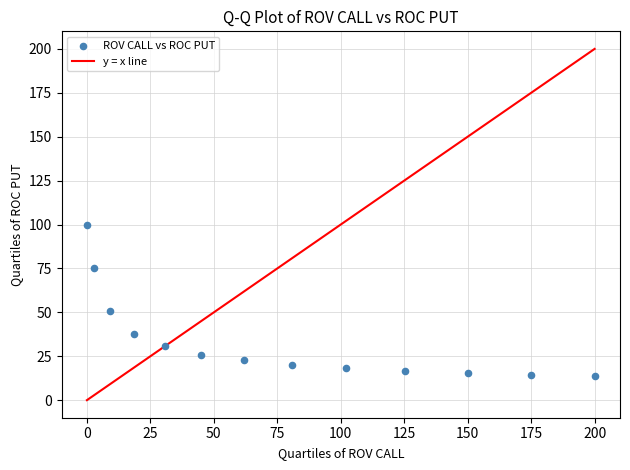

What Y value in the scatter plot is closest to 56?

51.0